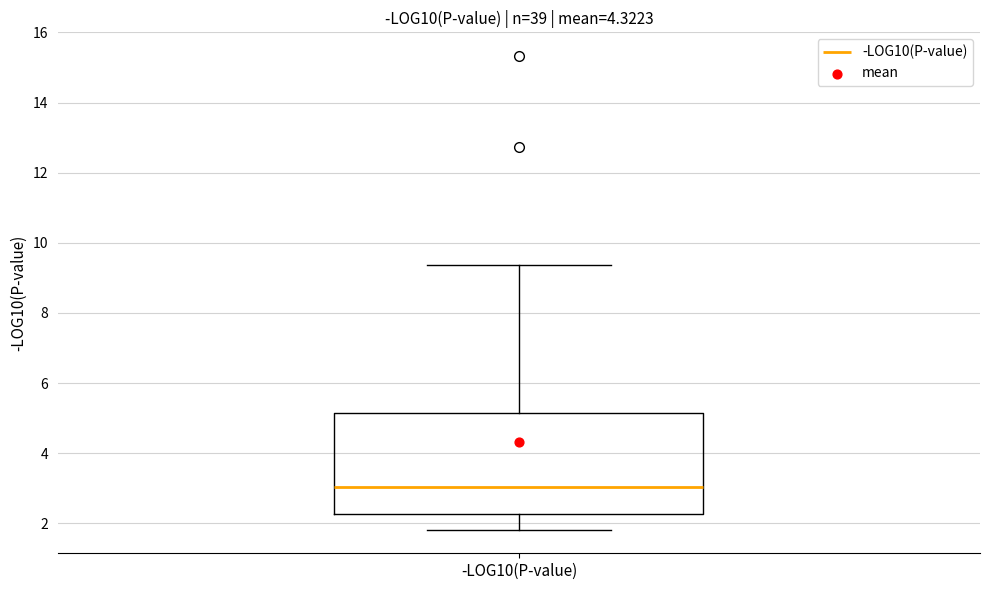

Read this box plot against the y-axis: the position of the median line, the range covered by the box, and the ends of both whiskers. The values are not printed on the chart, so give them approximately, as read against the axis.

median 3.0, box 2.2 to 5.2, whiskers 1.8 to 9.4